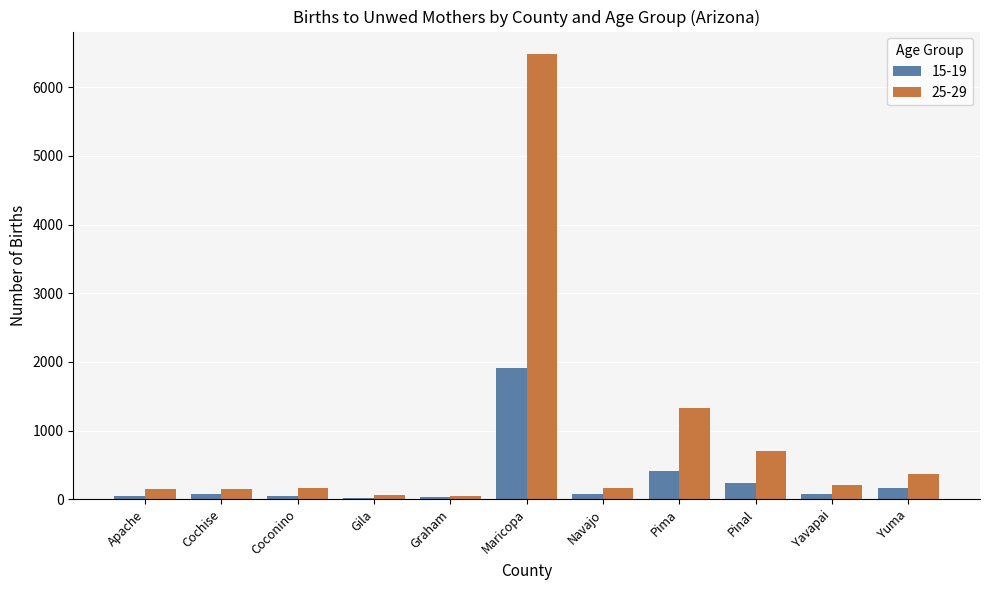

What is the minimum value shown in the chart?

24